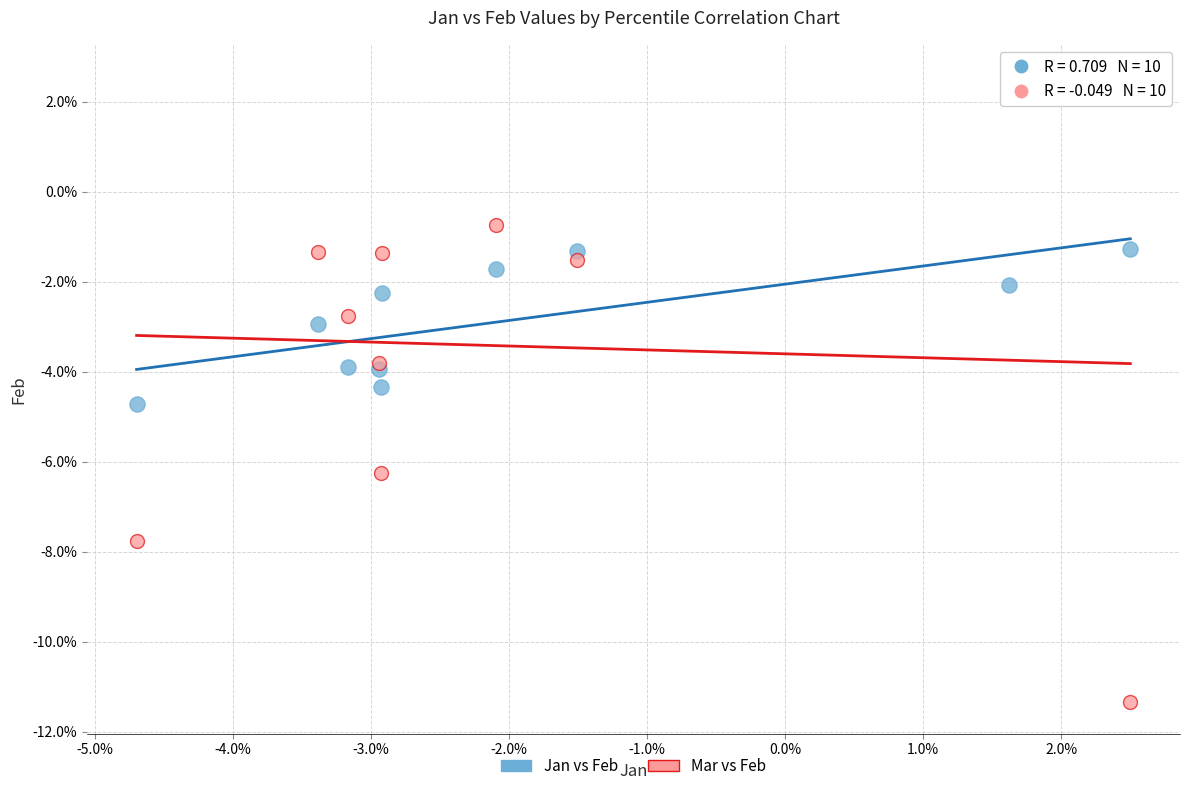

Which series has the largest Y range (max minus min)?

Mar vs Feb